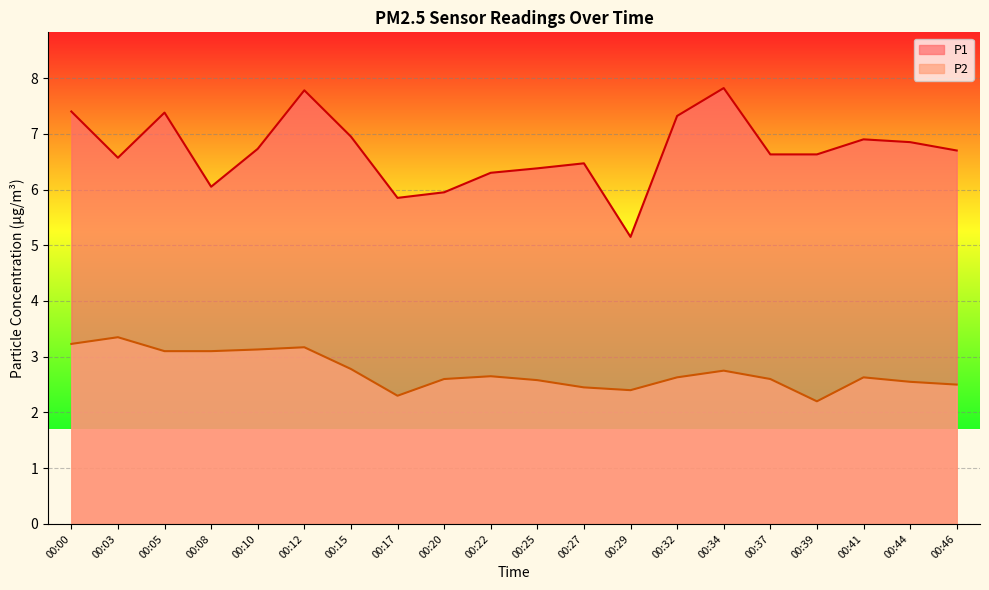

What is the difference between the P2 values at 00:39 and 00:10?

0.9